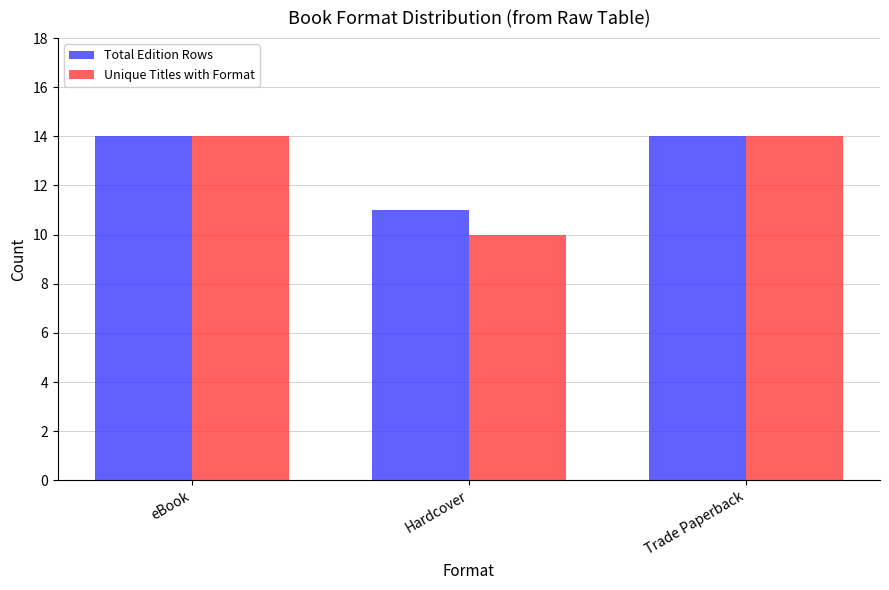

What is the approximate value of Unique Titles with Format at eBook?

14